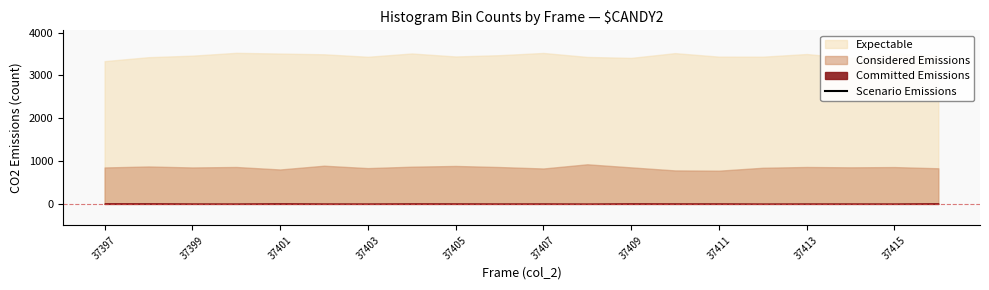

Approximately how many times larger is the value at 16 compared to 37407?

1.0